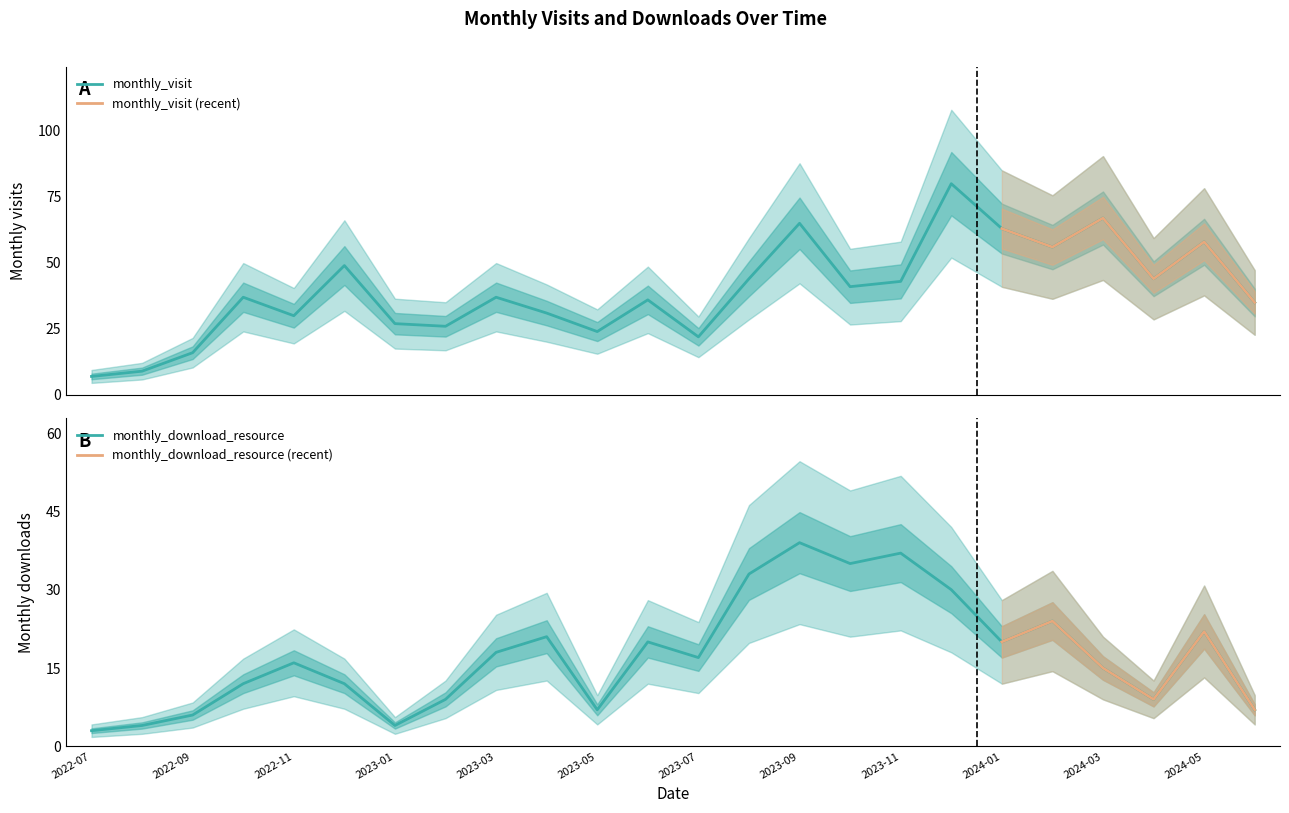

Which has a higher value, 2022-08 or 2023-03?

2023-03